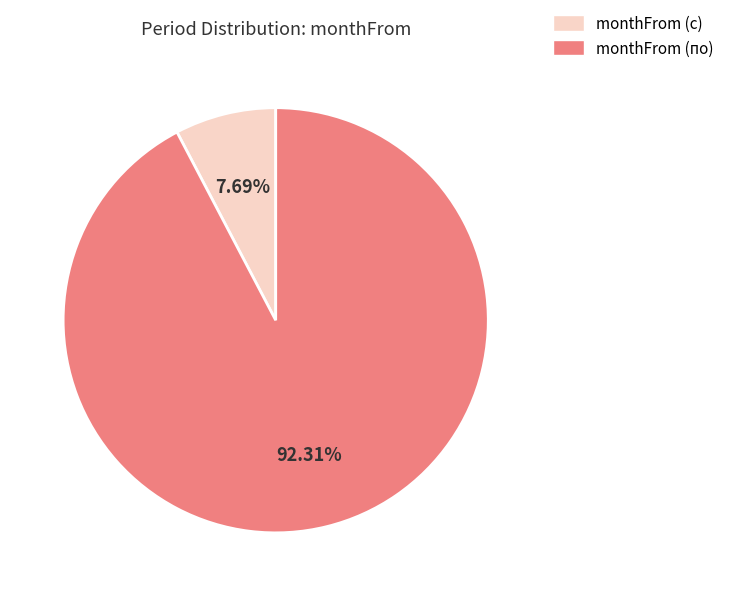

Is there a majority slice in this chart?

Yes